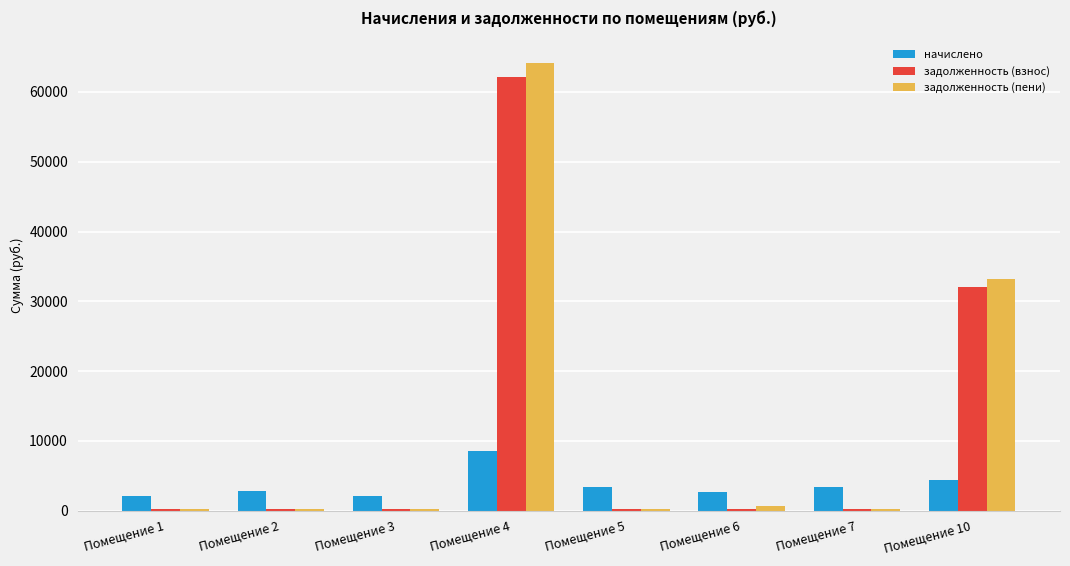

How many values in the начислено series exceed 3382?

4